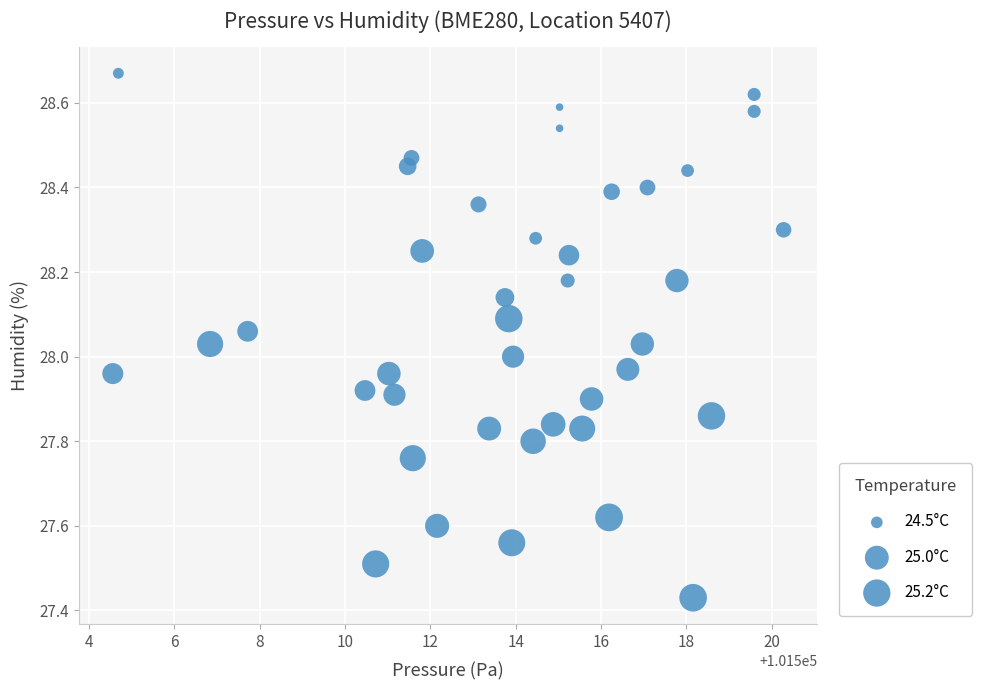

What is the range of Y values (max minus min)?

1.2